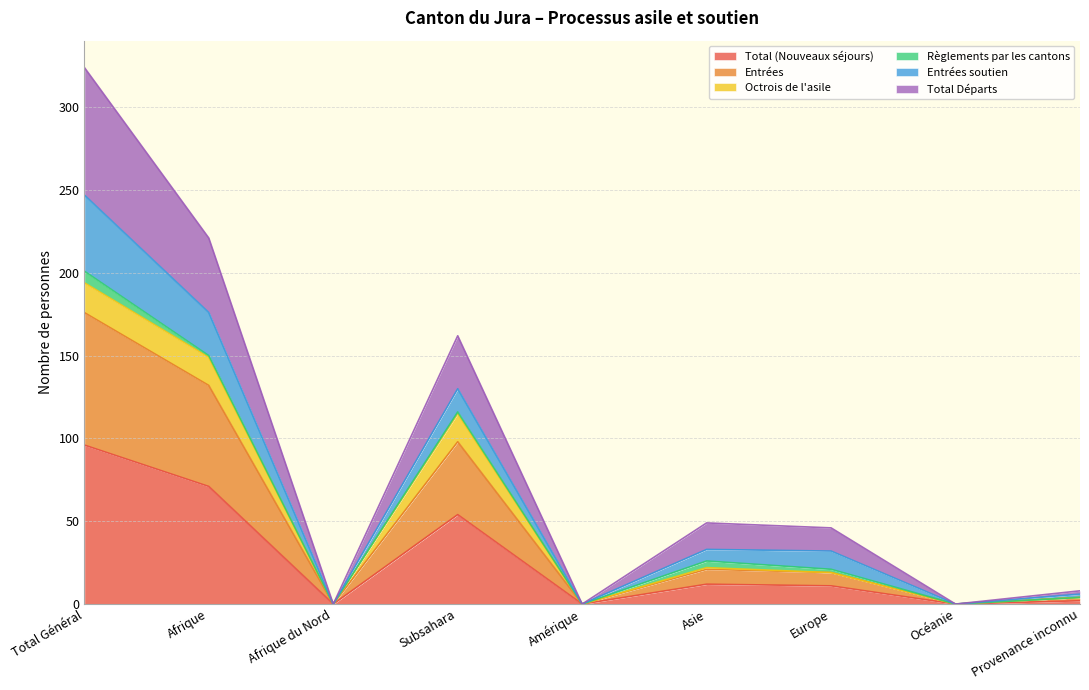

True or false: Total Départs and Total (Nouveaux séjours) intersect in this chart.

False